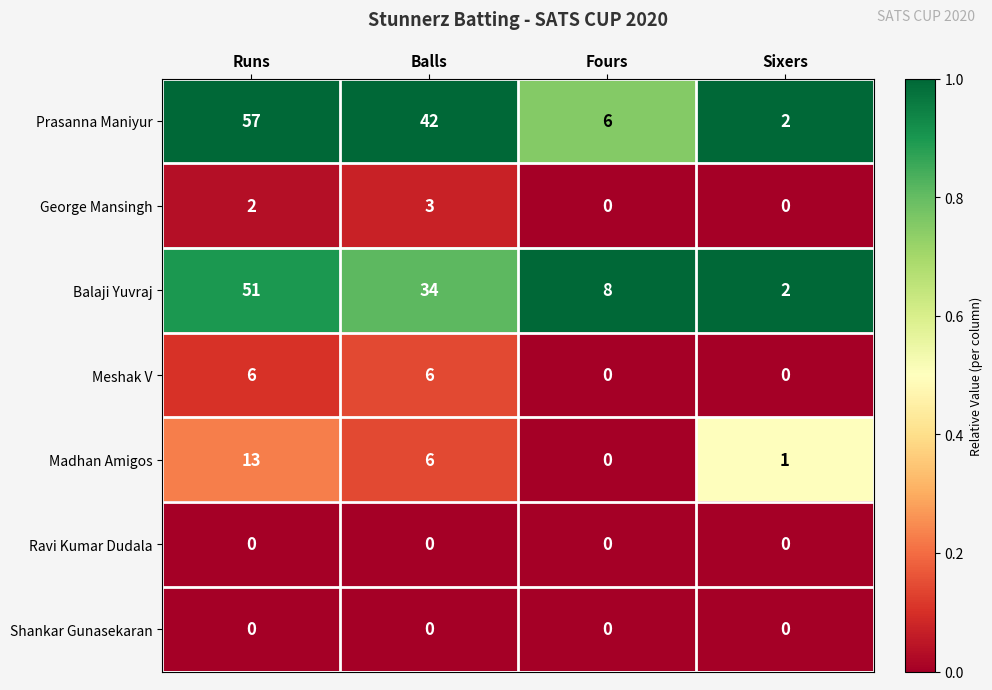

What is the difference between the highest and lowest values at Balls?

42